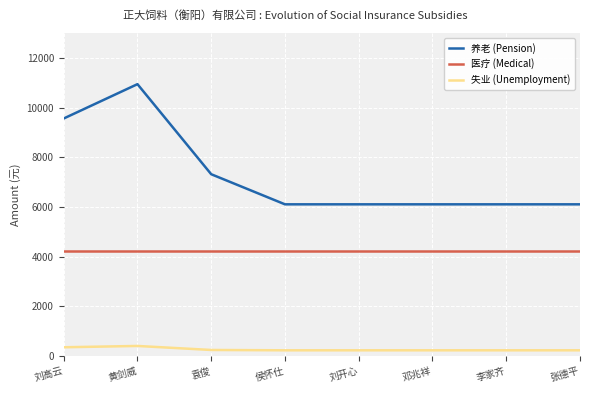

Rank the series by their maximum value, from lowest to highest.

失业 (Unemployment), 医疗 (Medical), 养老 (Pension)